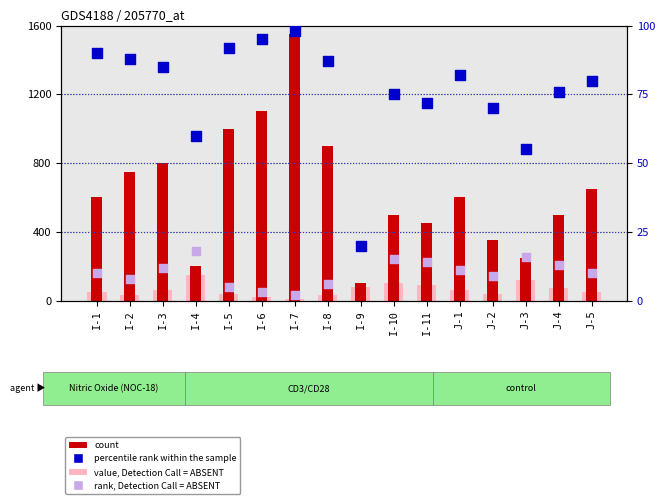

Which series has the largest total across all categories?

count